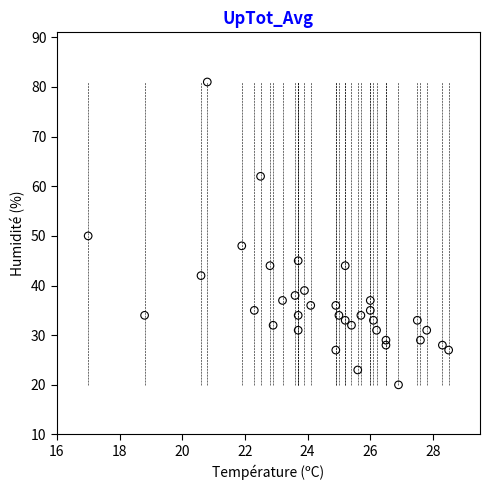

What is the range of Y values (max minus min)?

61